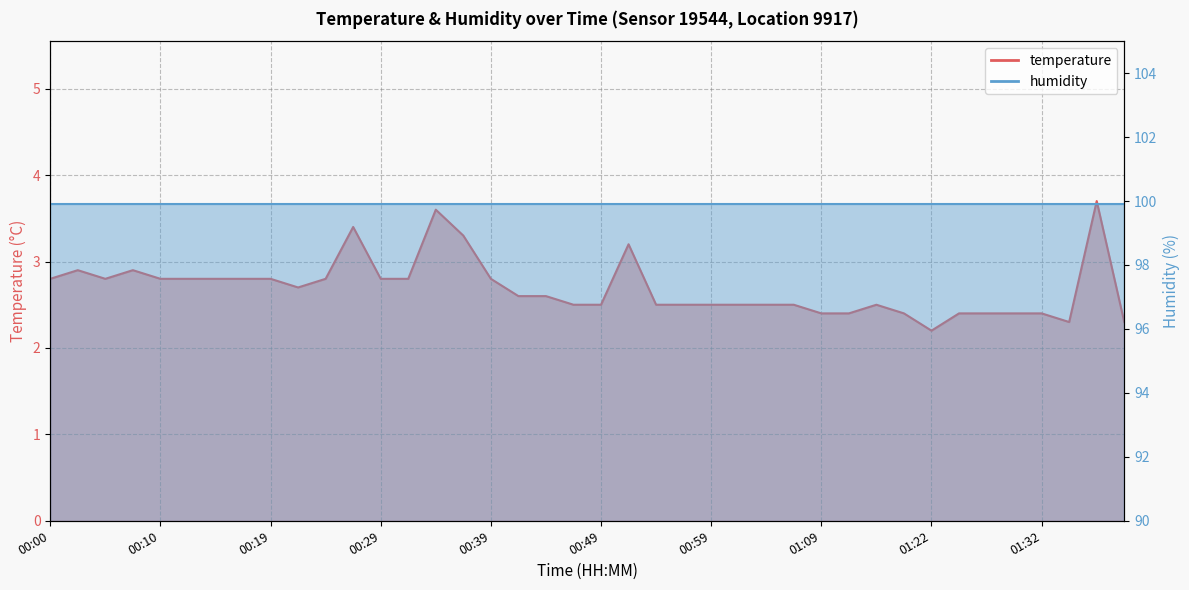

Count the number of categories in the chart.

40